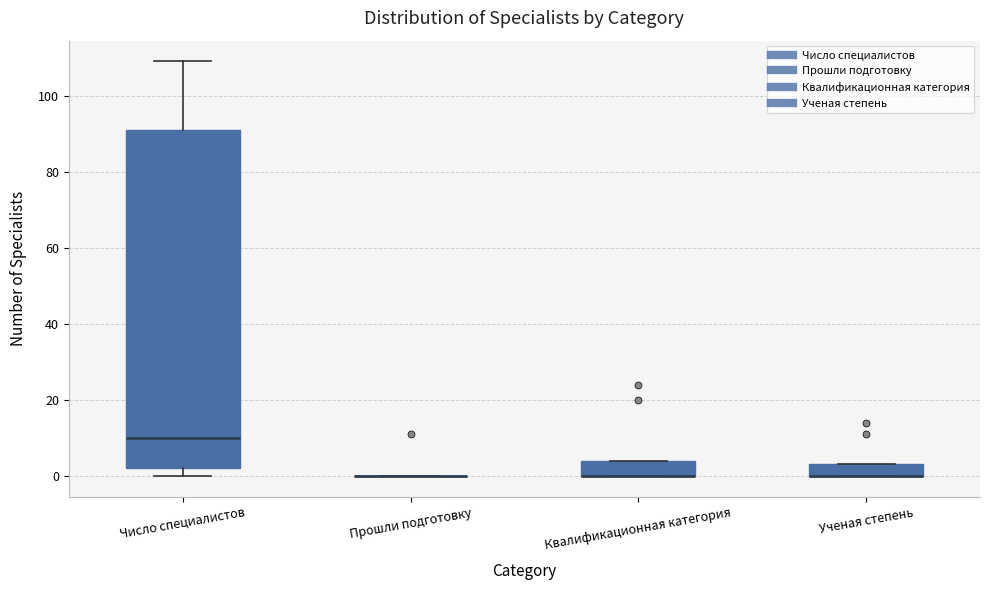

Reading left to right, transcribe this box plot: for each box, give where its median line is, the range the box spans, and where its two whiskers end, as read against the y-axis. The values are not printed on the chart, so give them approximately, as read against the axis.

Число специалистов: median 10, box 2 to 92, whiskers 0 to 110
Прошли подготовку: box collapsed to a line at 0, whiskers 0 to 0
Квалификационная категория: median 0 (drawn on the box's lower edge), box 0 to 4, whiskers 0 to 4
Ученая степень: median 0 (drawn on the box's lower edge), box 0 to 4, whiskers 0 to 4